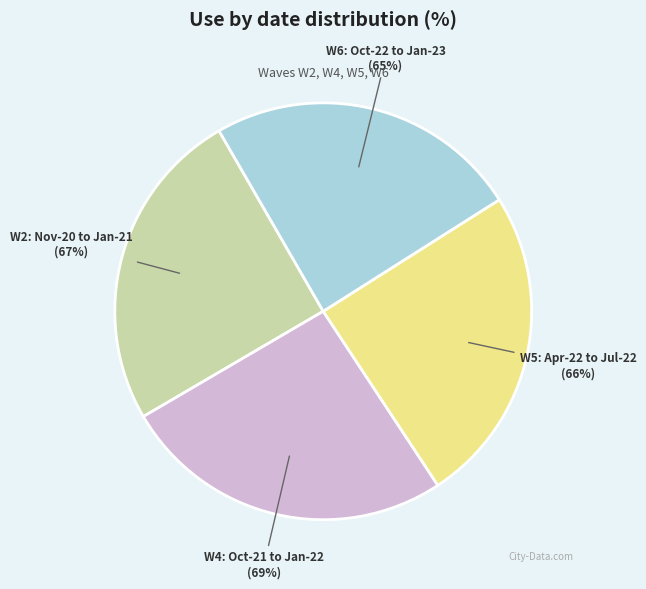

To the nearest percent, what portion does W2: Nov-20 to Jan-21 represent?

25%